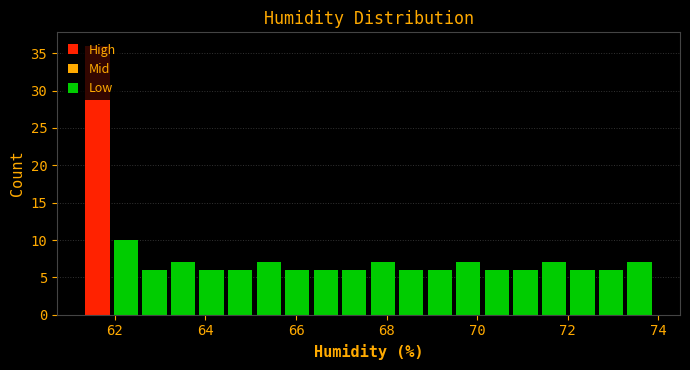

Read against the x-axis, roughly where is the centre of the tallest bar?

61.6